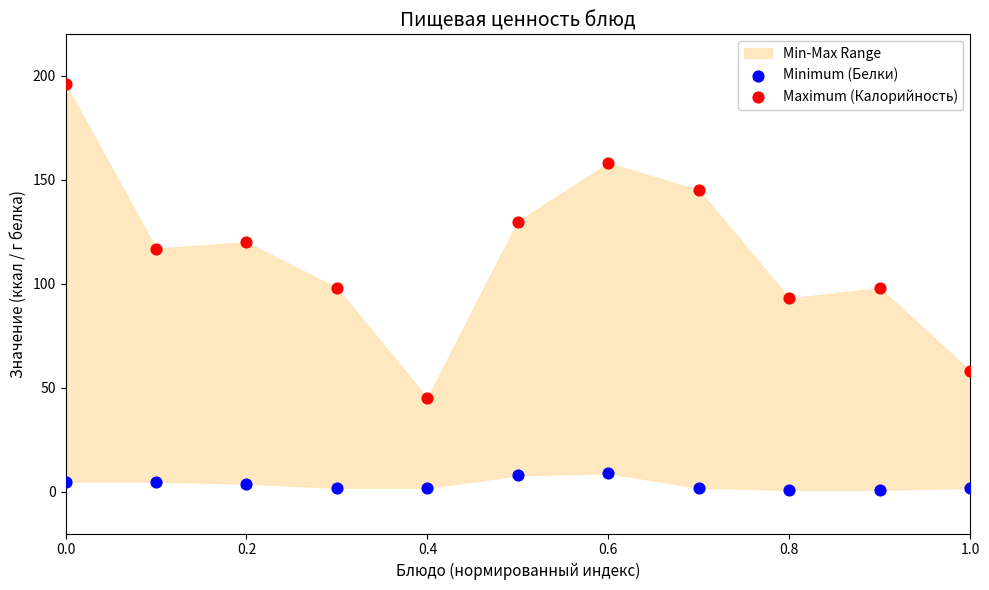

Across all data points, what is the range of Y values (max minus min)?

195